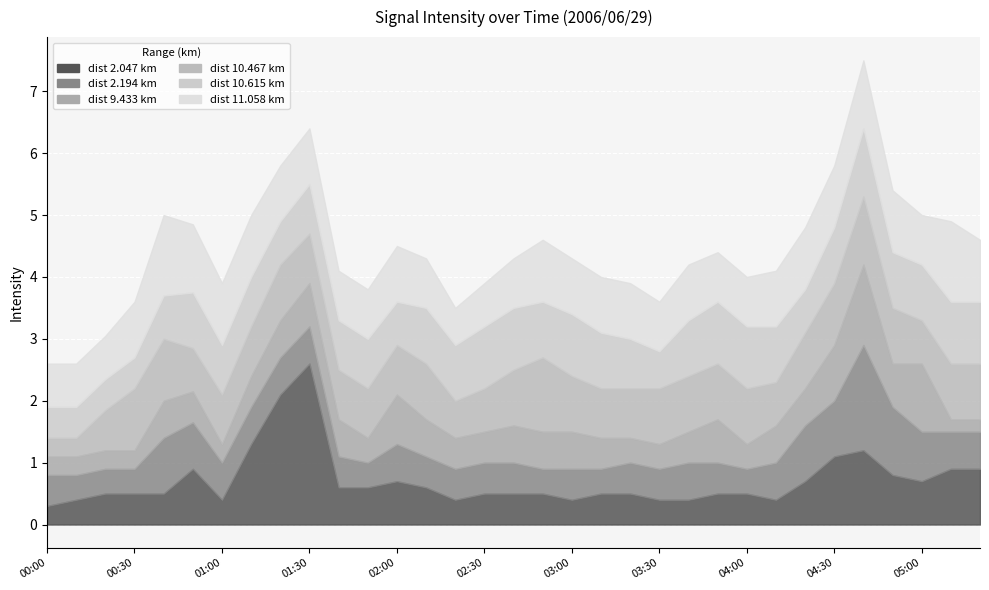

How many lines are shown in the chart?

6